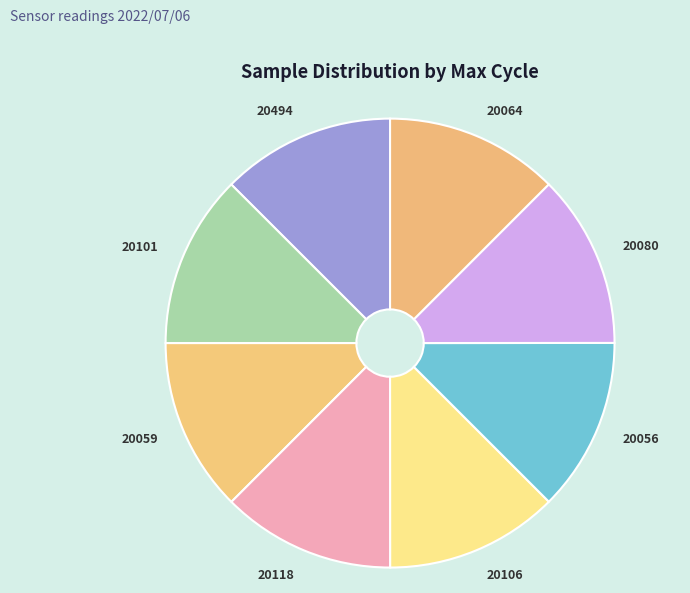

Is the sum of 20059 and 20056 greater than half?

No